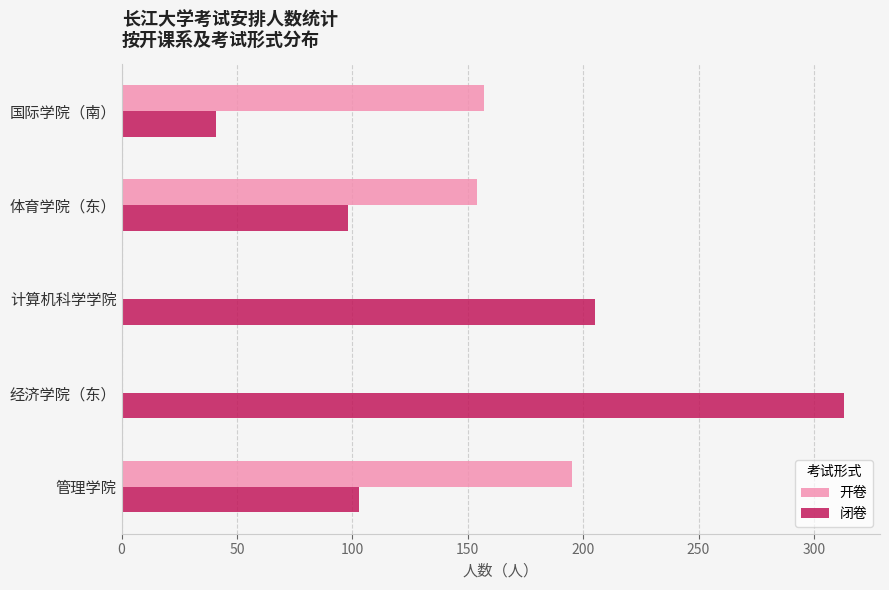

What is the average value of the 开卷 series?

101